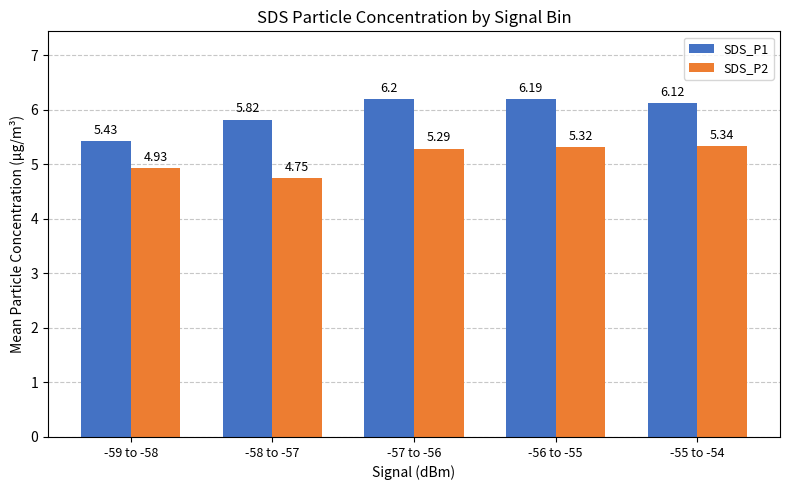

What is the spread (max minus min) of values at -57 to -56?

0.9